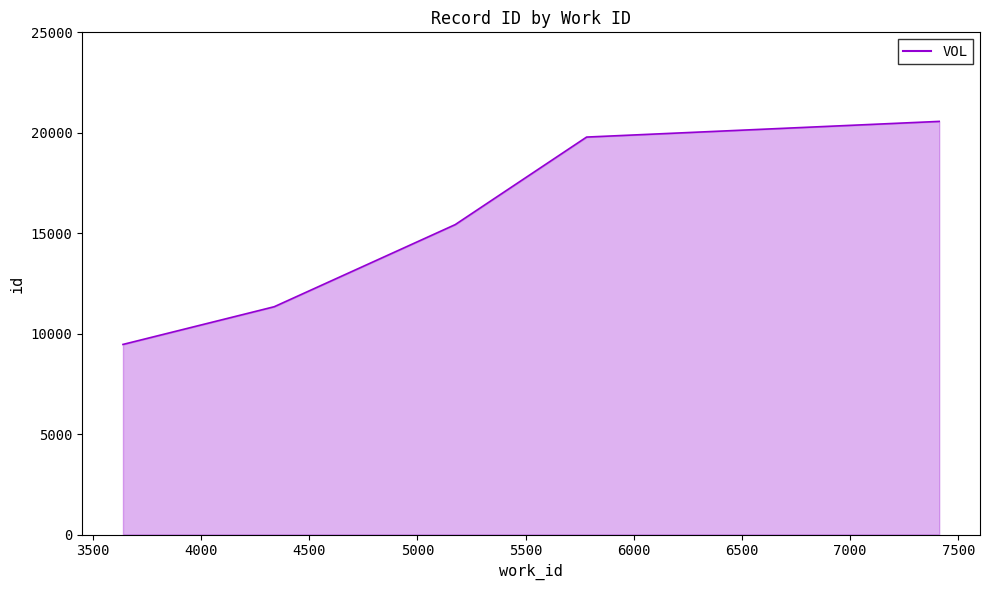

What is the greatest value displayed?

20566